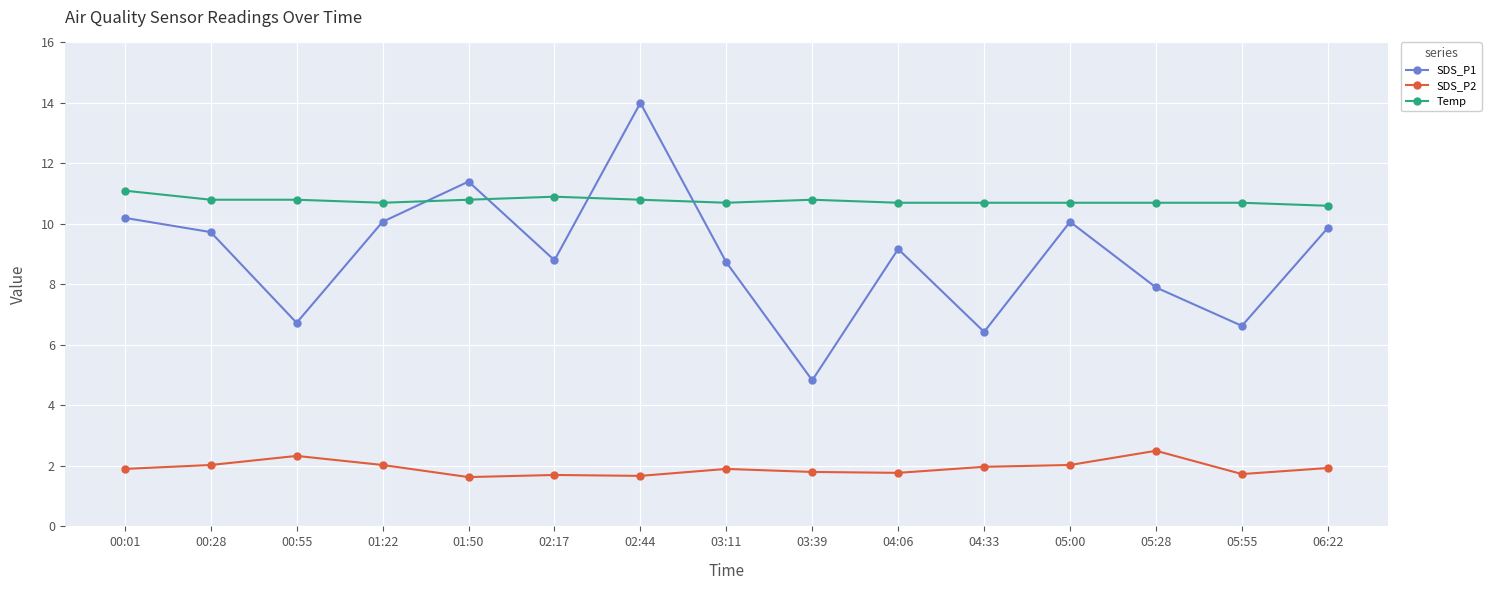

How many times do Temp and SDS_P1 cross each other?

4